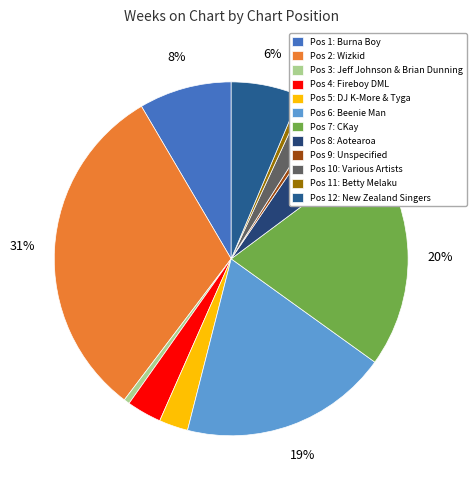

Count the number of slices in the pie.

12